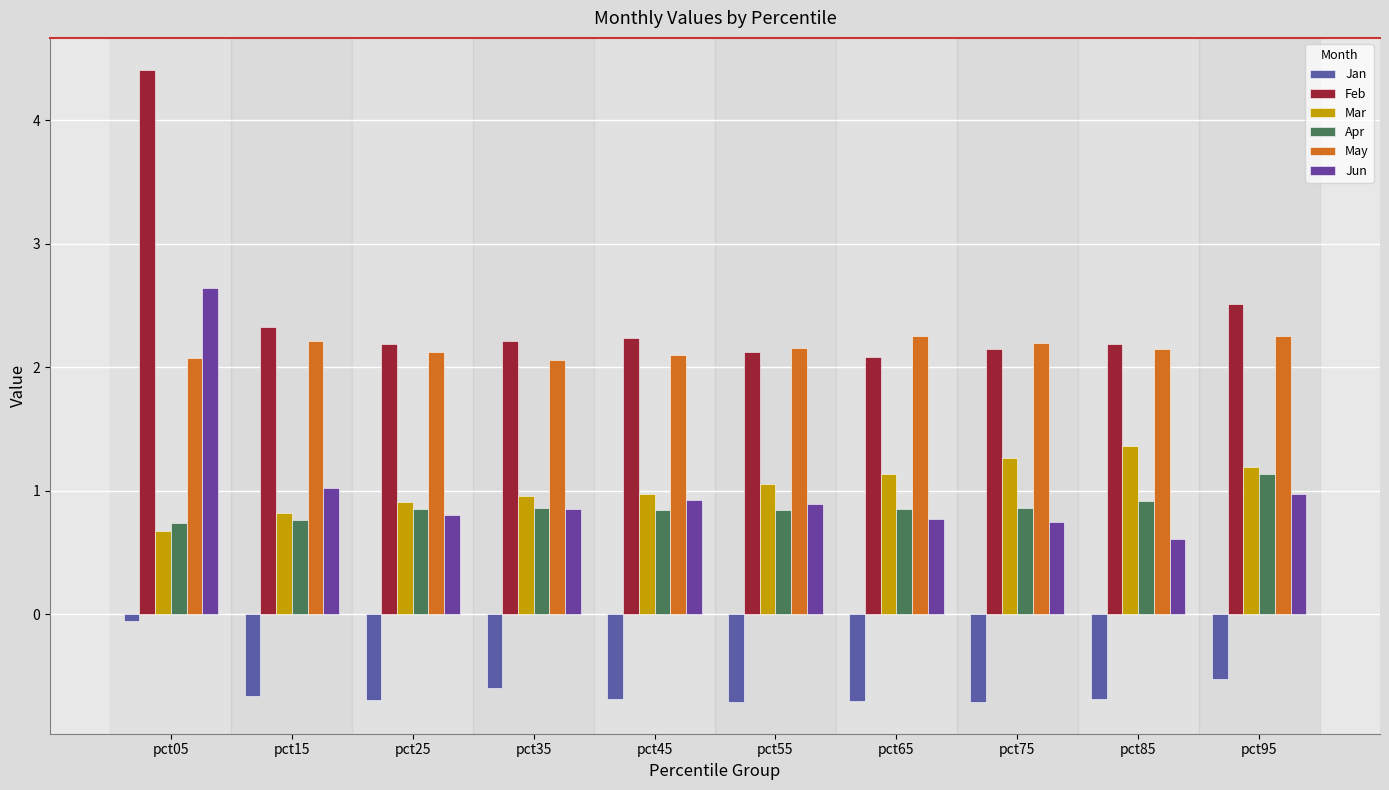

Is the value of Jan at pct05 greater than the value of Mar at pct75?

No